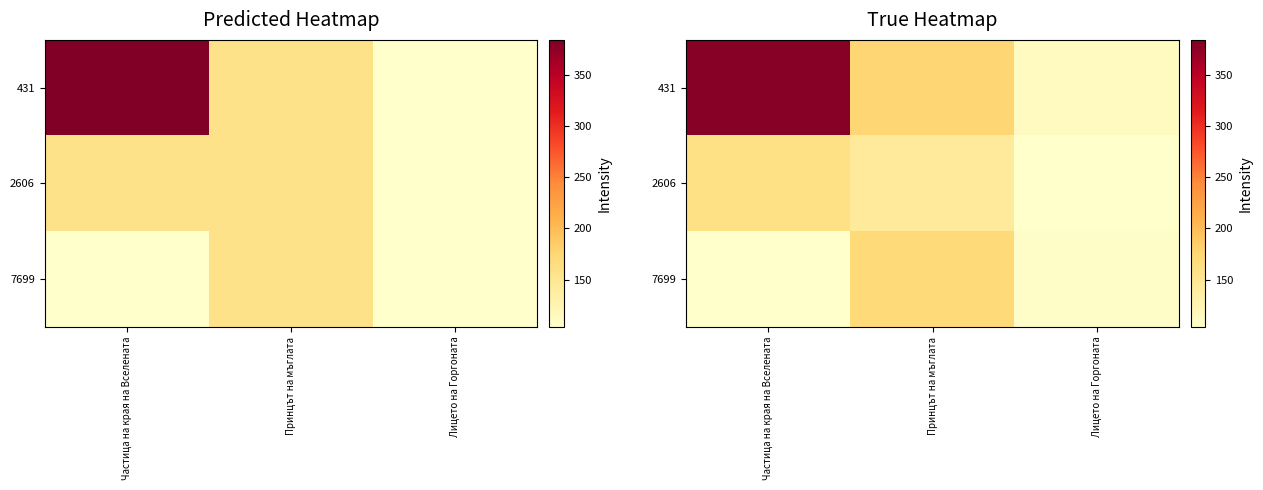

What is the minimum value shown in the chart?

104.0